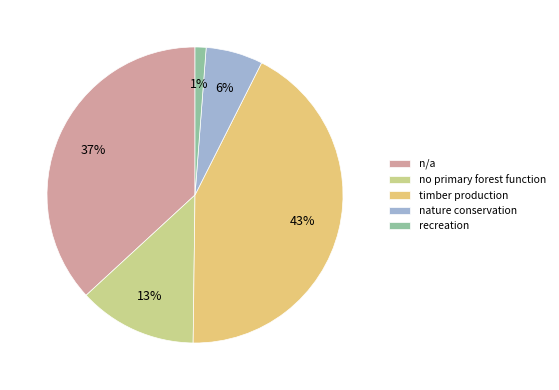

What is the largest slice in the pie chart?

timber production